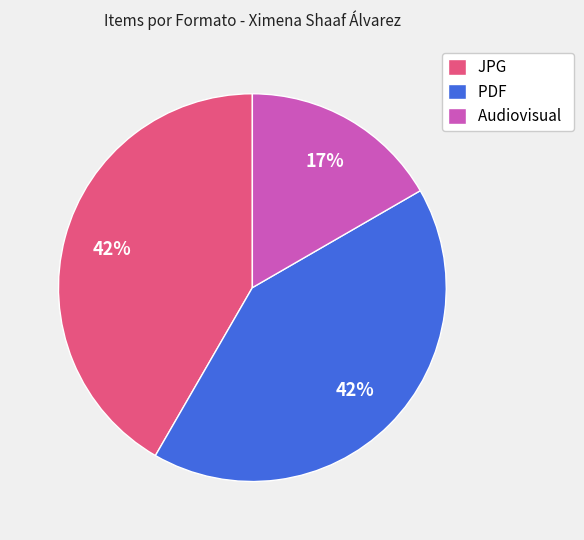

Is it true that PDF is 42% of the pie?

True